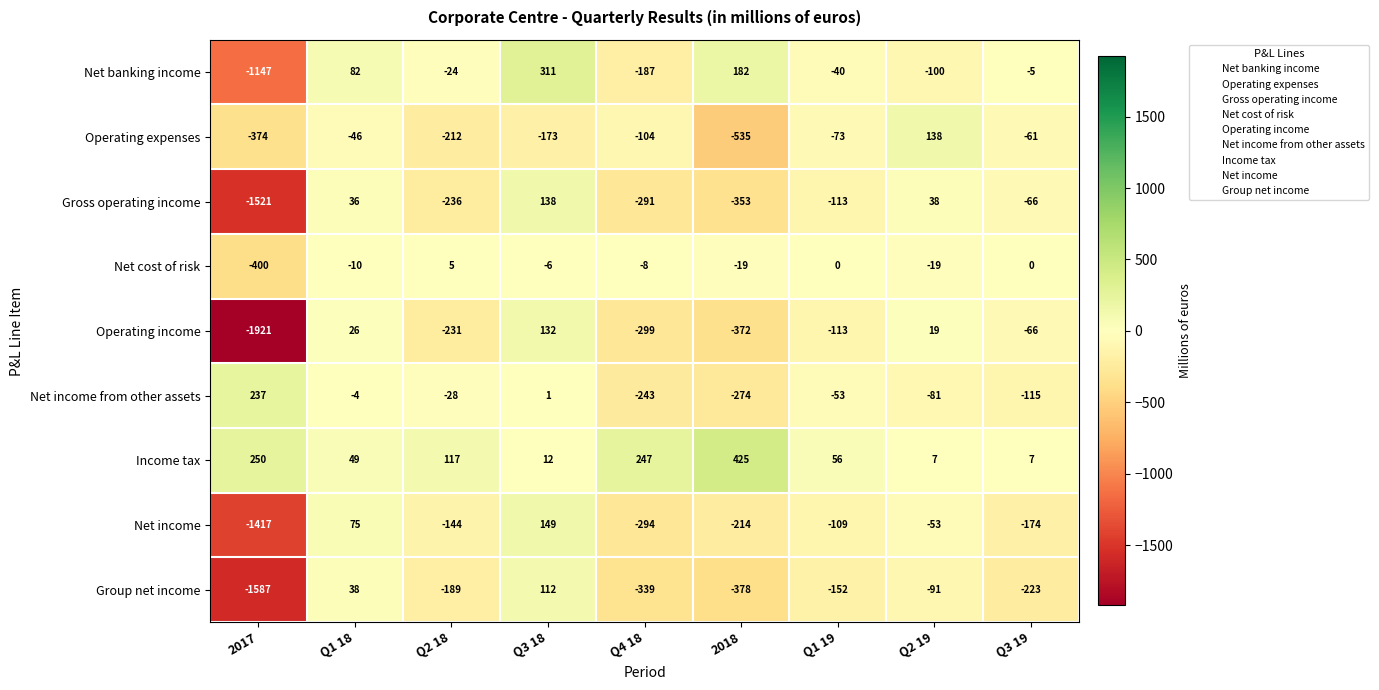

Is it true that Income tax equals 4 at Q3 19?

False